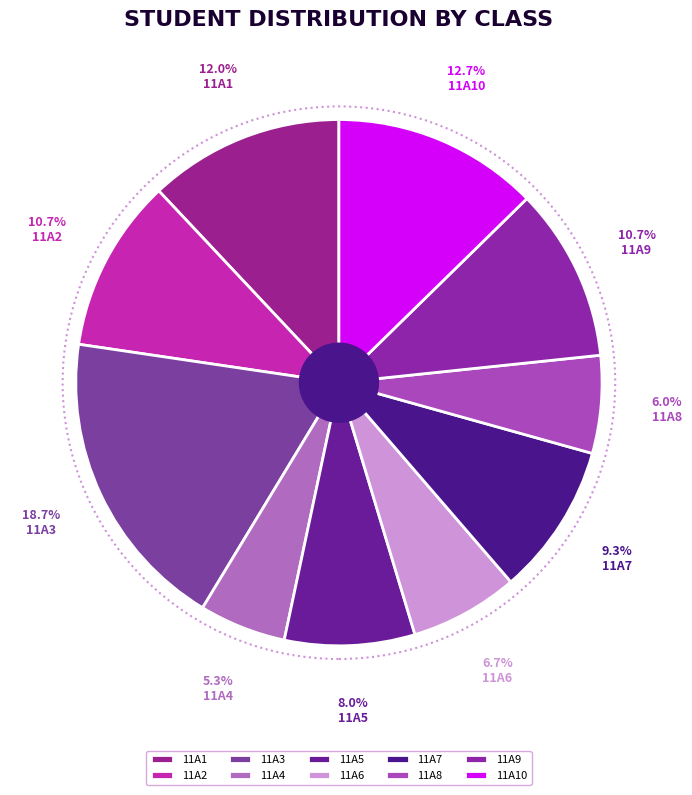

Does 11A5 account for over 50% of the chart?

No